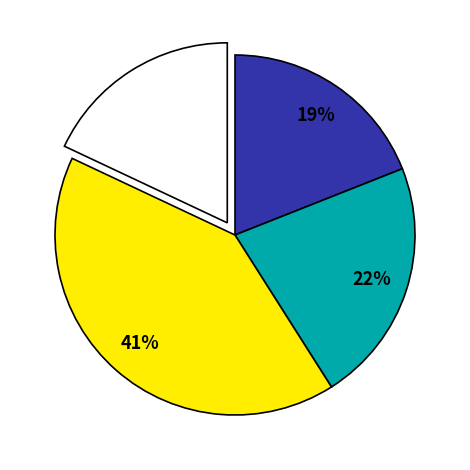

To the nearest percent, what is the difference between the largest and smallest slice percentages?

23%